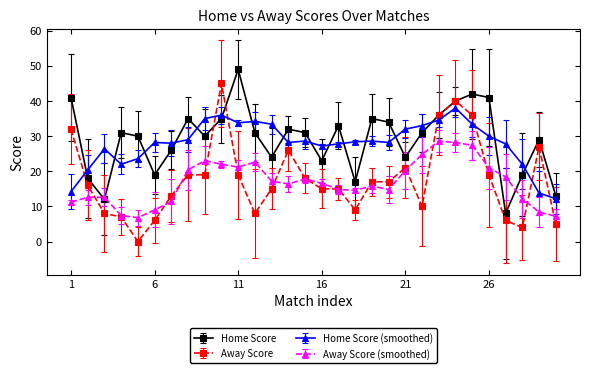

Rank the series by their maximum value, from highest to lowest.

Home Score, Away Score, Home Score (smoothed), Away Score (smoothed)